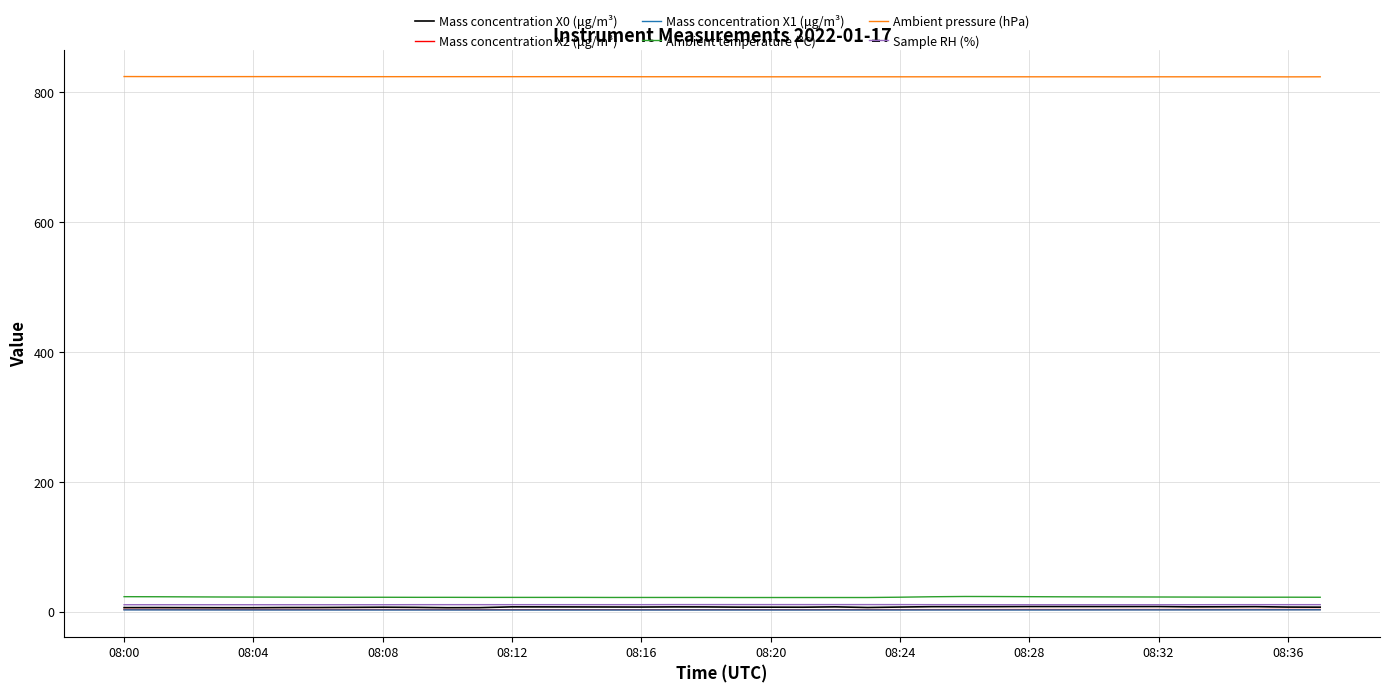

Which series has the largest total across all categories?

Ambient pressure (hPa)